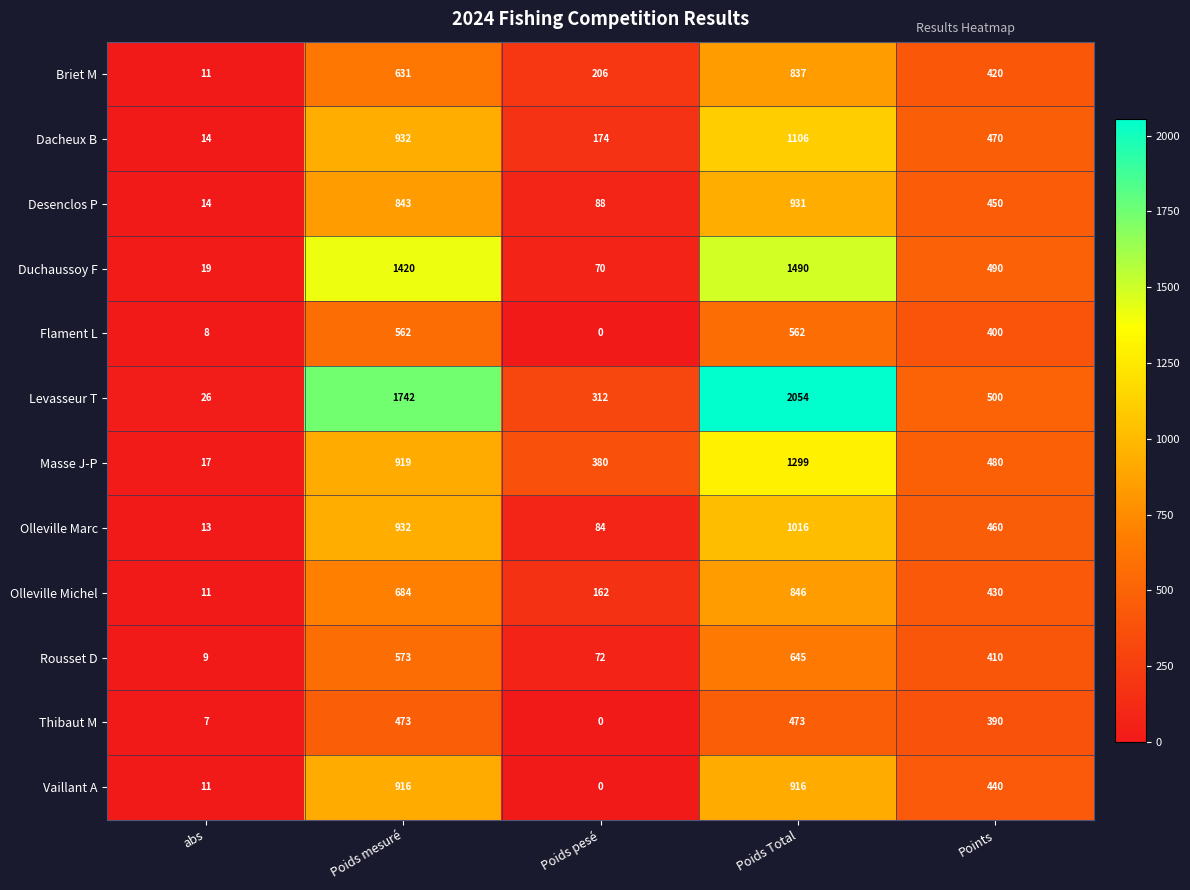

What is the sum of the Masse J-P values at Poids Total and abs?

1316